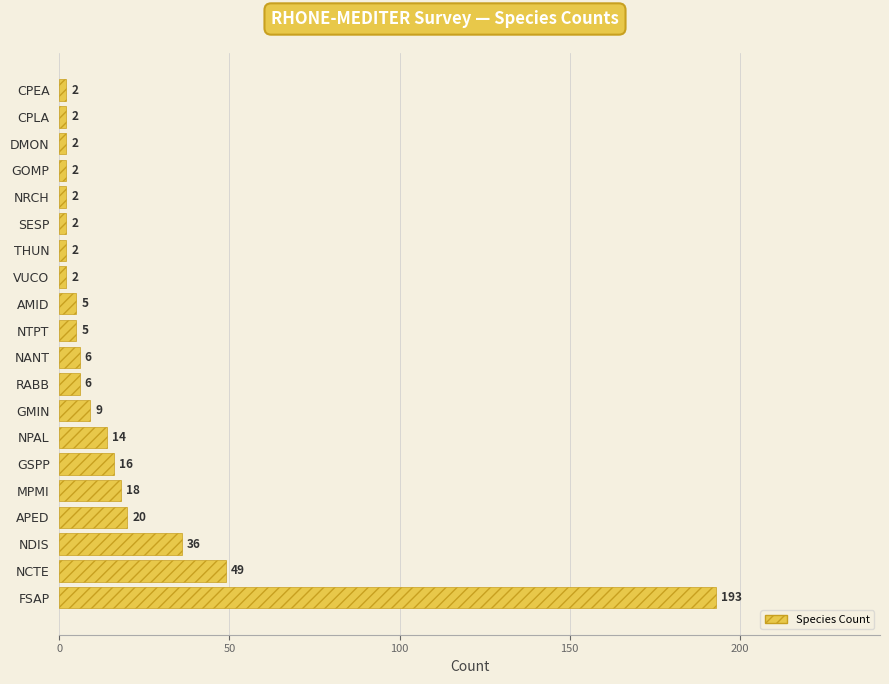

What is the difference between the maximum and minimum values?

191